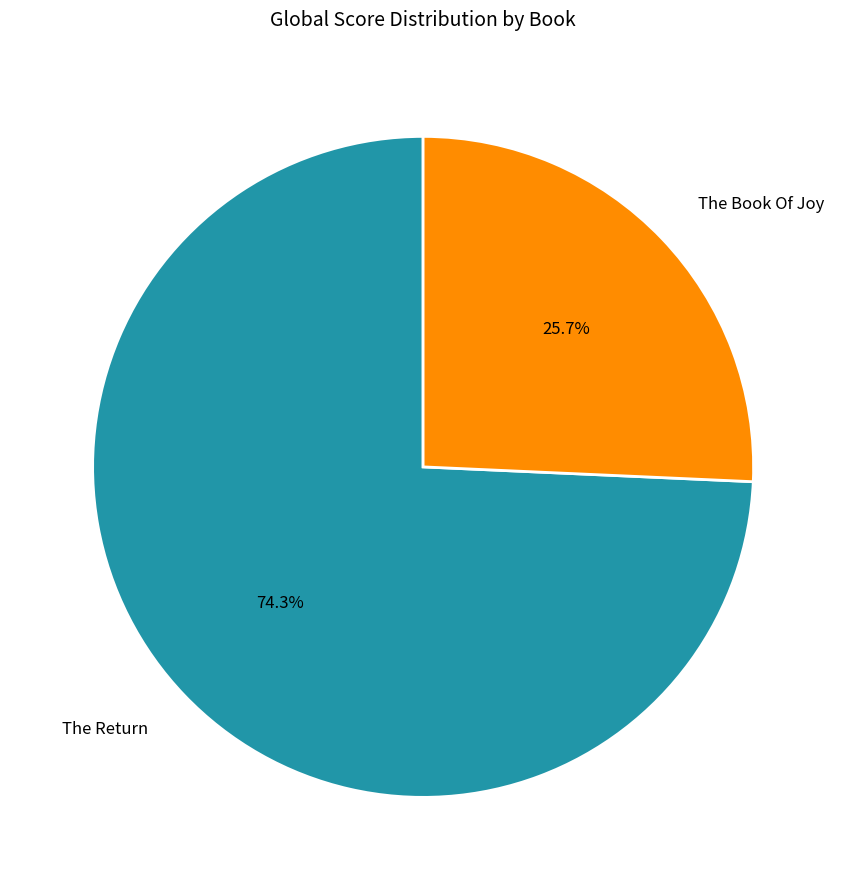

Rank the categories by value from highest to lowest.

The Return, The Book Of Joy